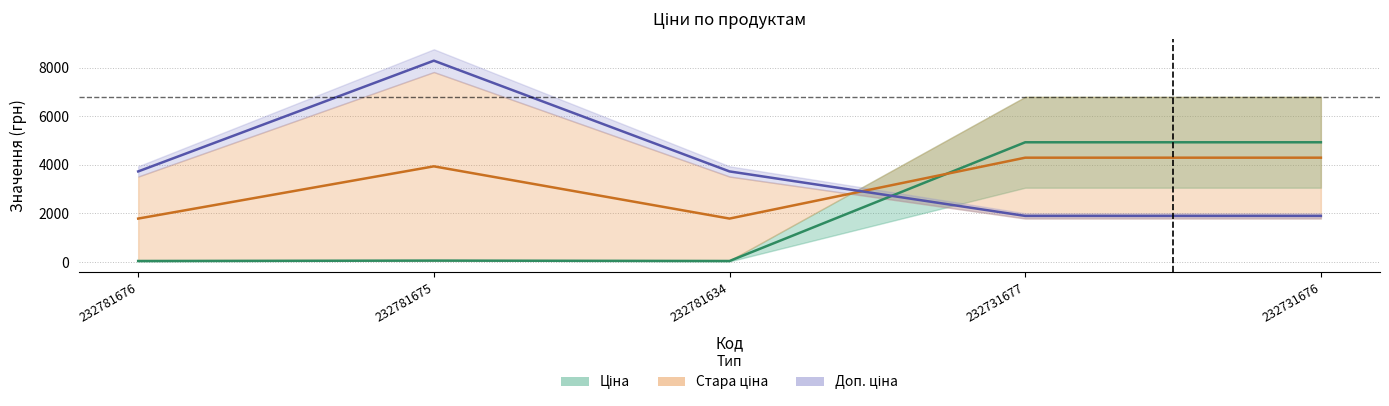

True or false: Ціна has a value of 4929.4 at 232731676.

True